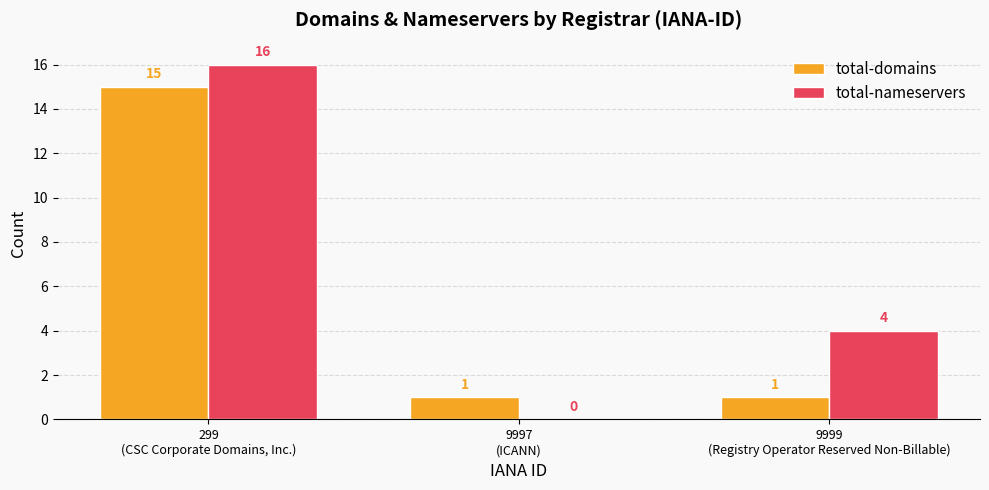

Are the bars grouped side by side (vs. stacked)?

Yes